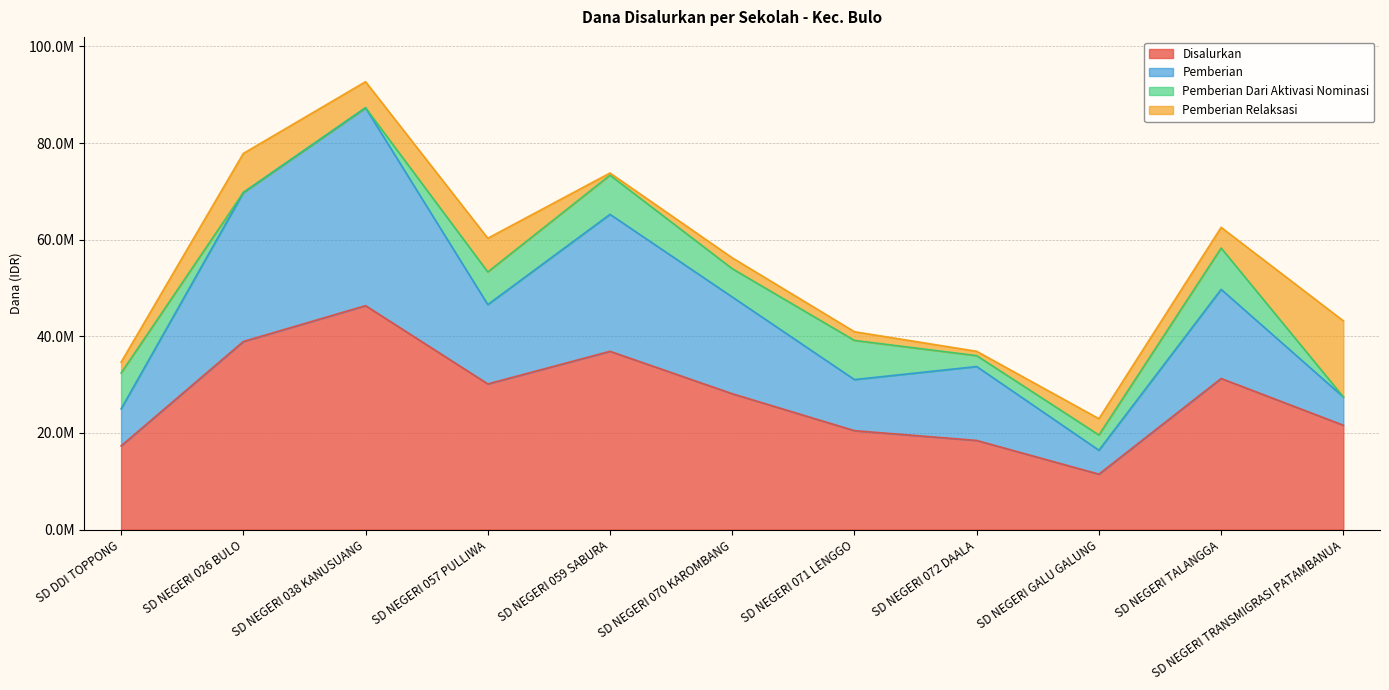

What are all the series names shown in the legend?

Disalurkan, Pemberian, Pemberian Dari Aktivasi Nominasi, Pemberian Relaksasi